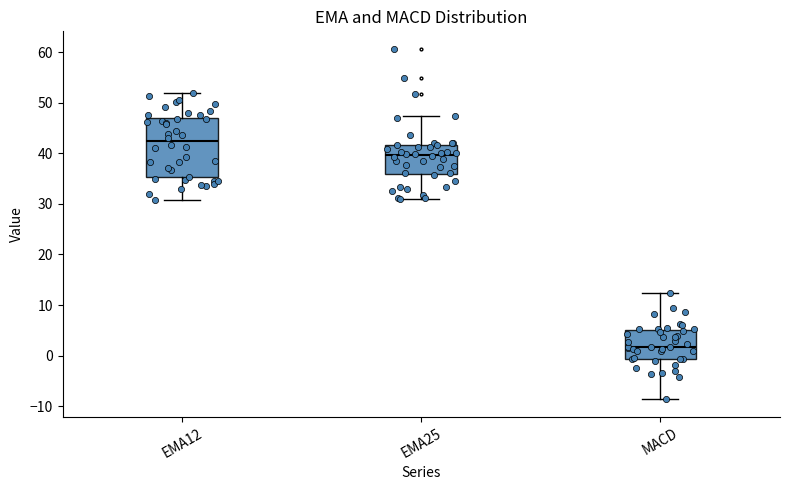

Which box has the lowest median line?

MACD